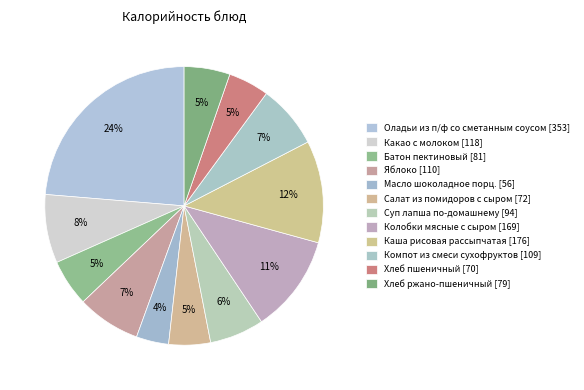

What percentage is the Батон пектиновый slice, to the nearest percent?

5%